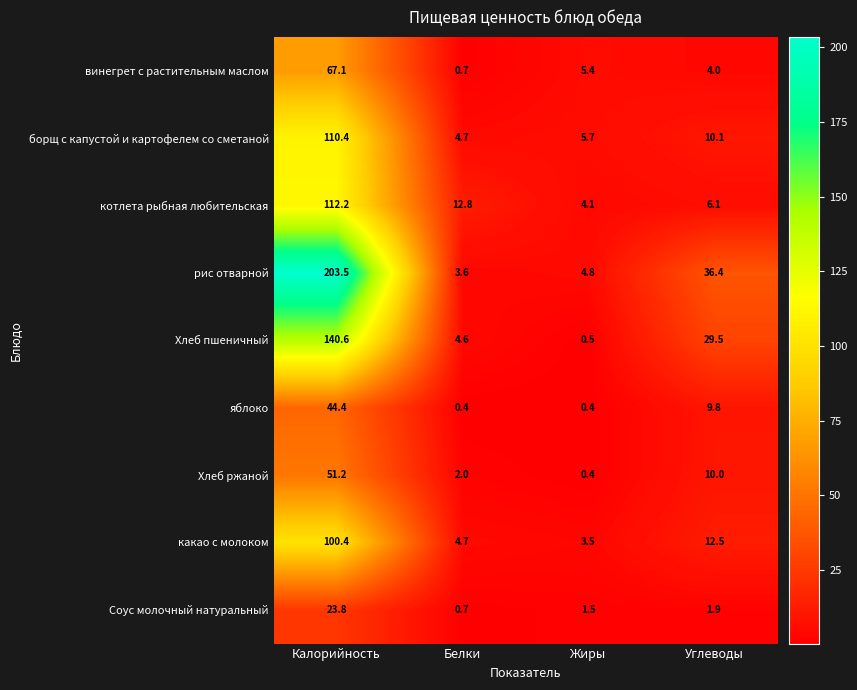

At which category does the chart reach its peak across all series?

Калорийность